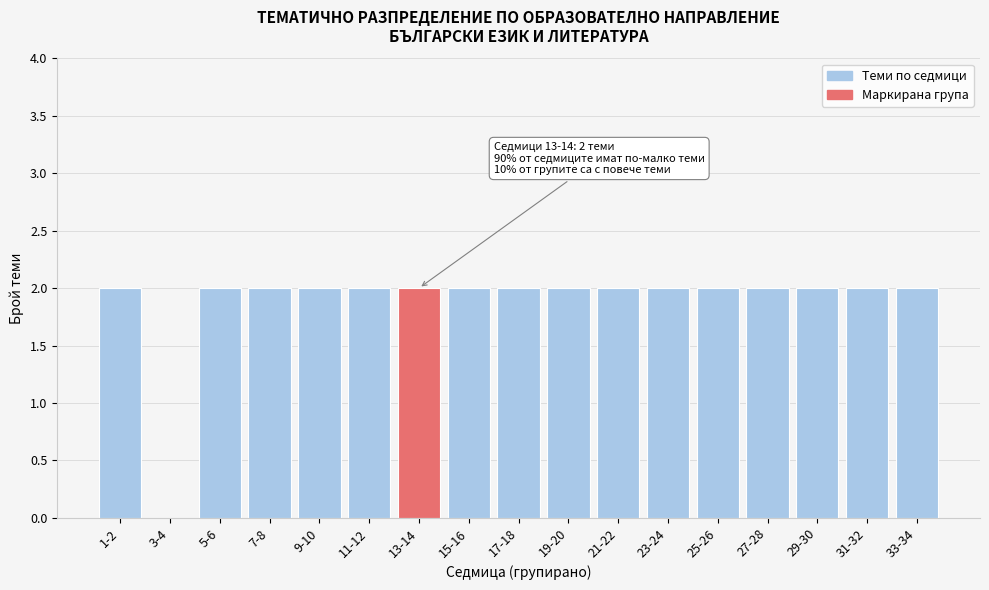

Reading left to right, transcribe all the data shown in this chart.

1-2=2	3-4=0	5-6=2	7-8=2	9-10=2	11-12=2	13-14=2	15-16=2	17-18=2	19-20=2	21-22=2	23-24=2	25-26=2	27-28=2	29-30=2	31-32=2	33-34=2